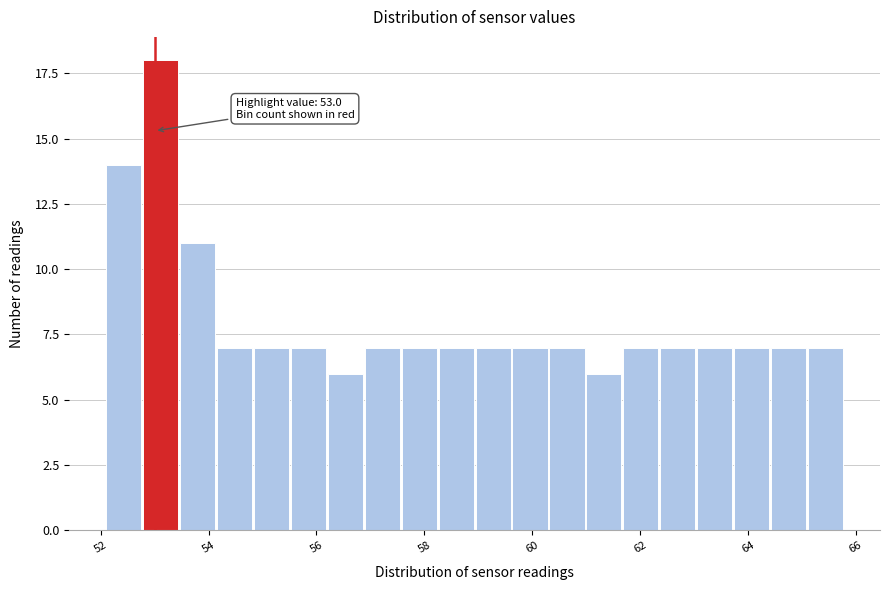

Read against the x-axis, roughly where is the centre of the tallest bar?

53.2